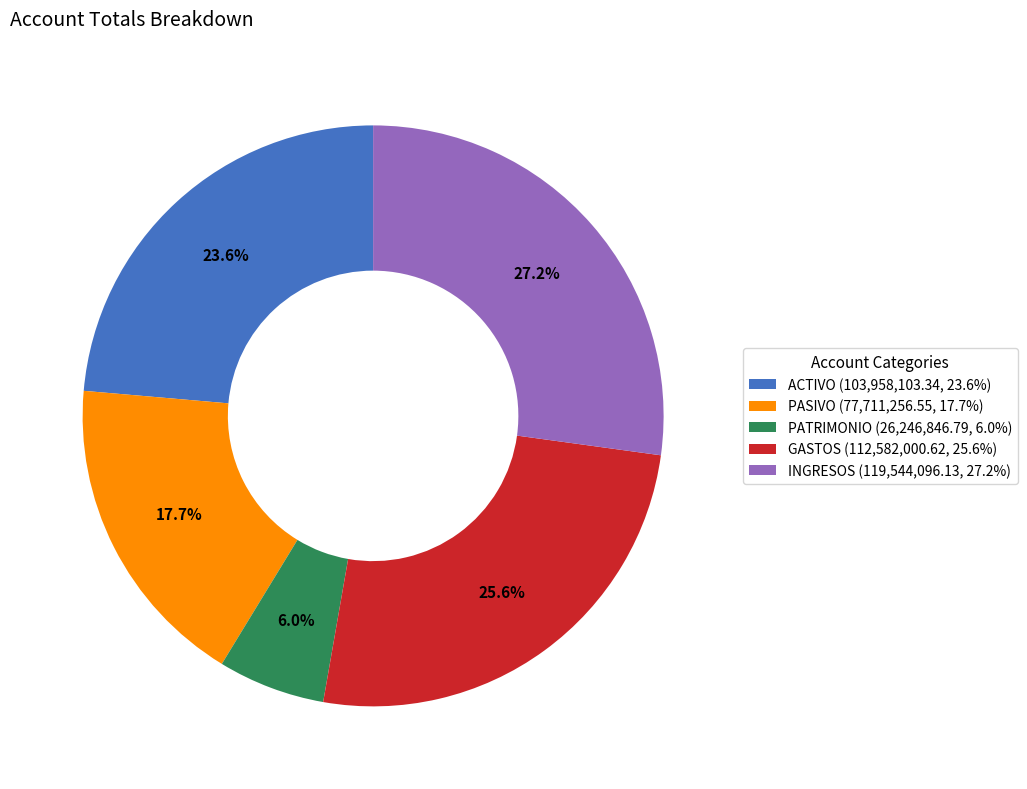

Between GASTOS (112,582,000.62, 25.6%) and PASIVO (77,711,256.55, 17.7%), which is larger?

GASTOS (112,582,000.62, 25.6%)